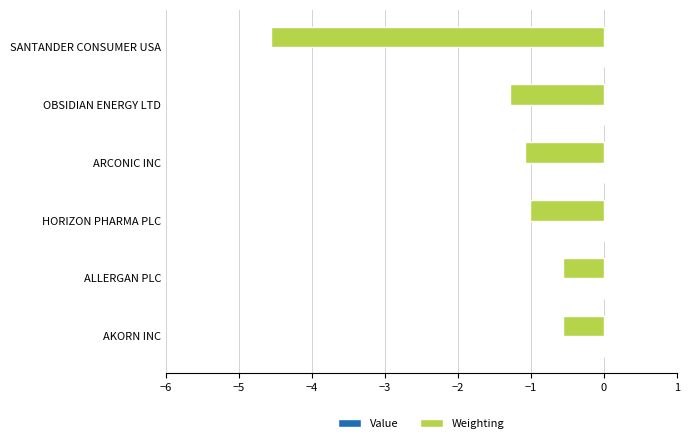

The chart shows a value of -1.1 at ARCONIC INC. True or false?

True